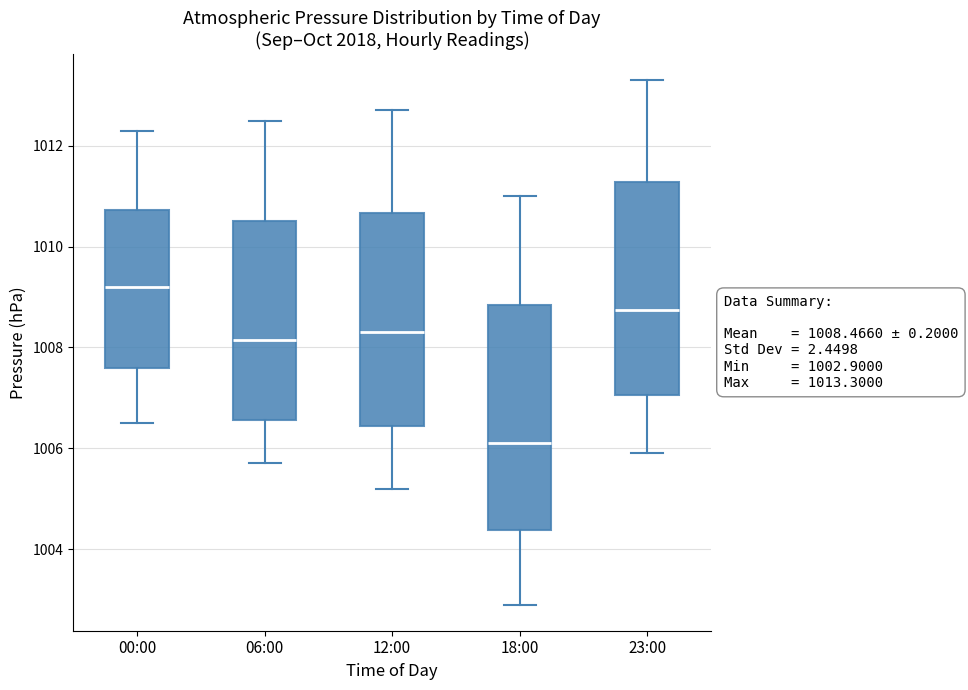

Which box is the tallest, from its lower edge to its upper edge?

18:00